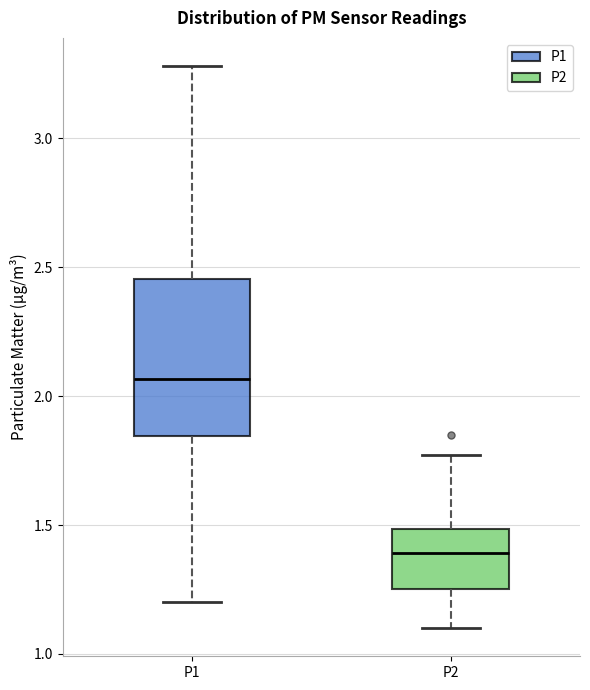

Where is the upper edge of the box for P2 on the y-axis? The values are not printed on the chart, so give them approximately, as read against the axis.

1.50